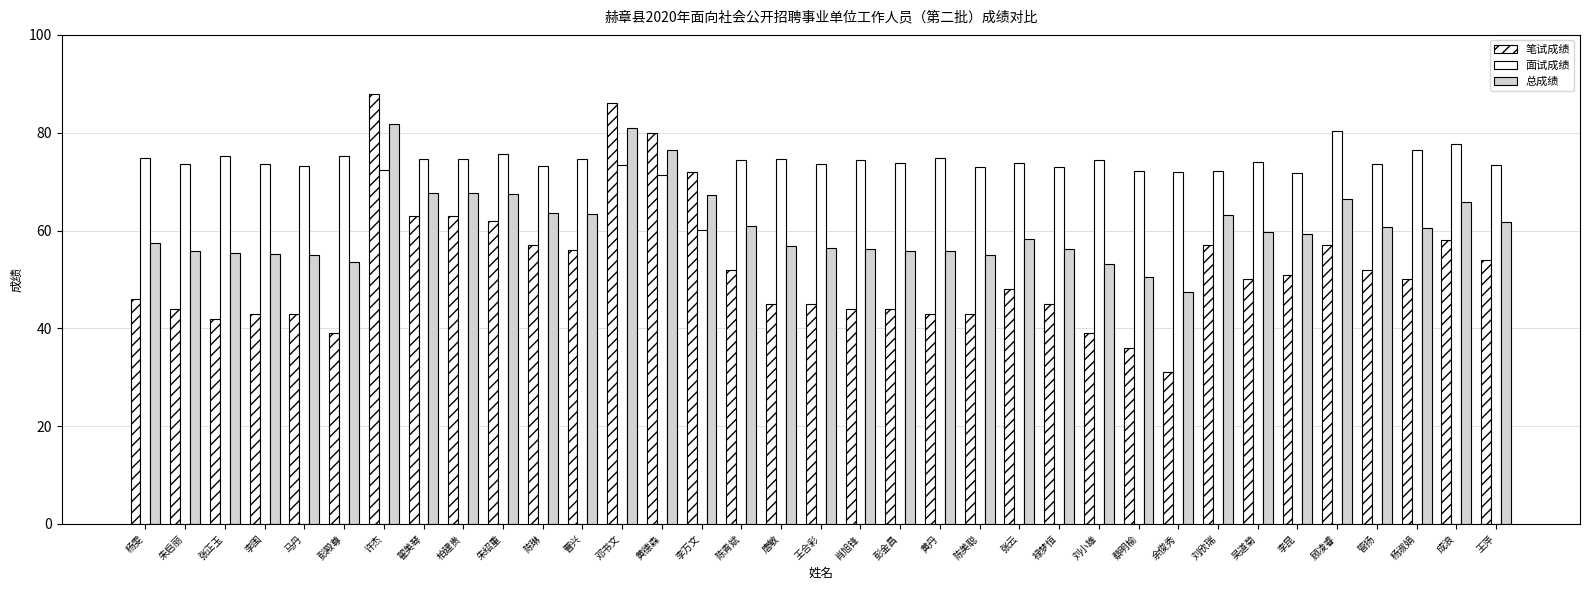

What is the difference between the highest and lowest values at 王合彩?

28.6